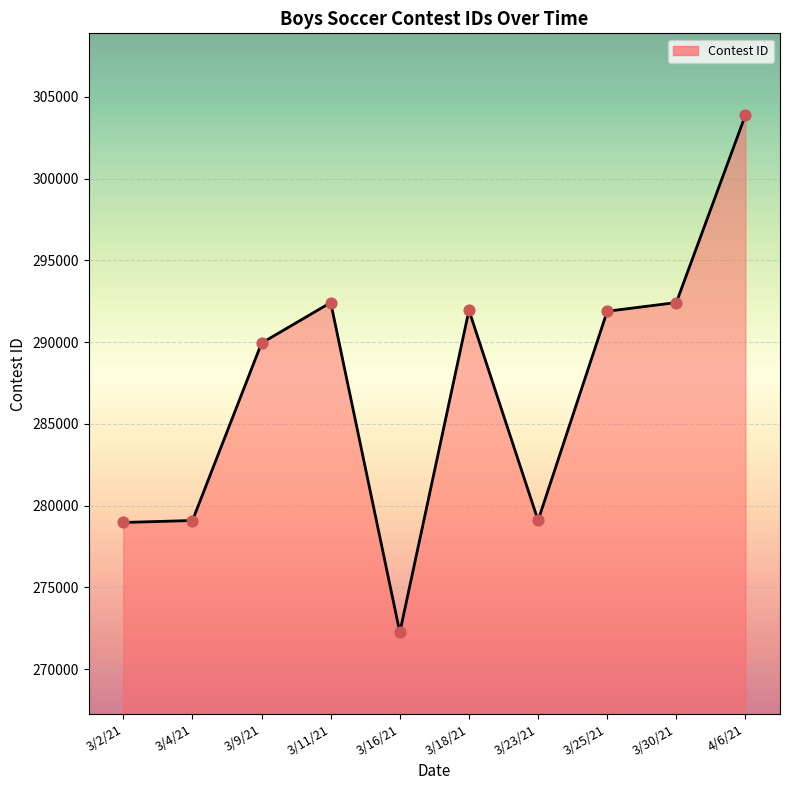

Between 3/16/21 and 3/25/21, which is larger?

3/25/21